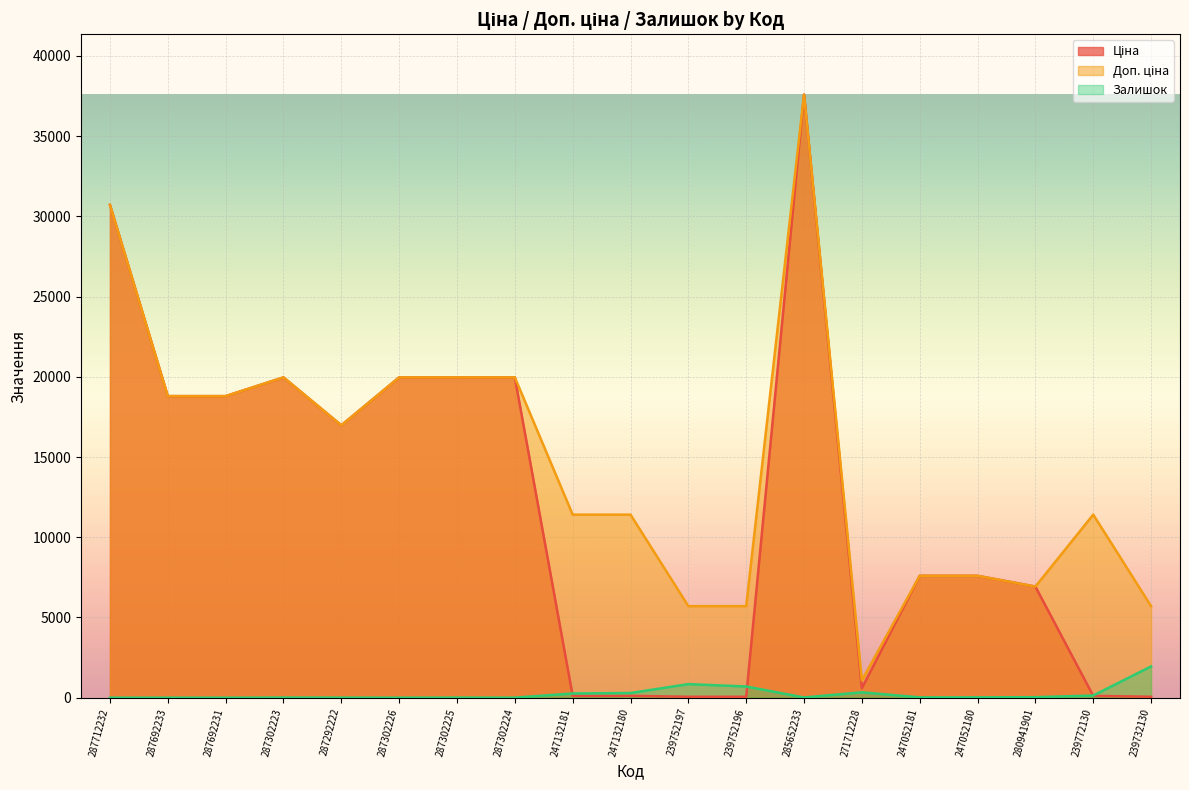

Is it true that Доп. ціна equals 16976.3 at 287292222?

True